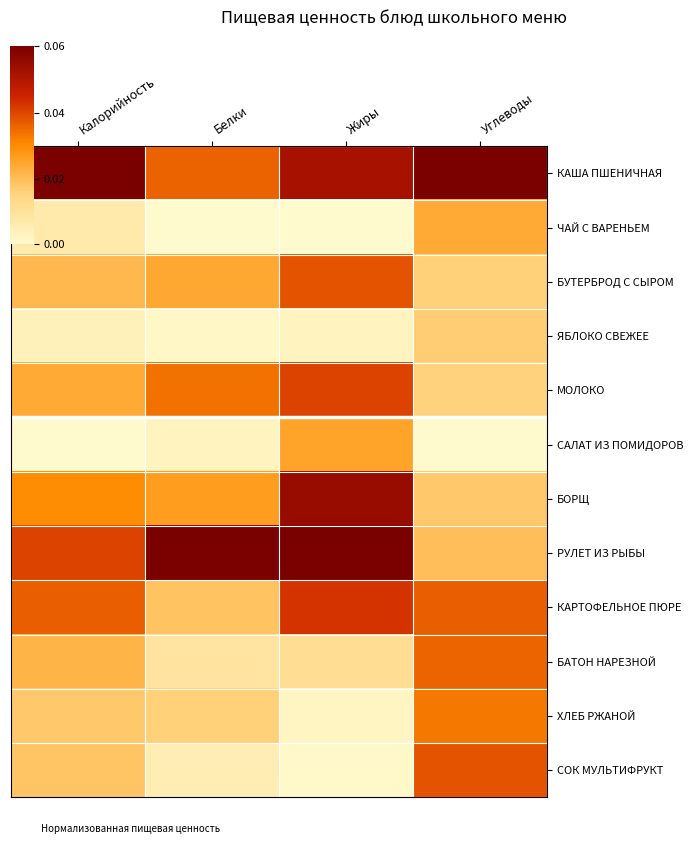

At how many categories does at least one series exceed 0?

4